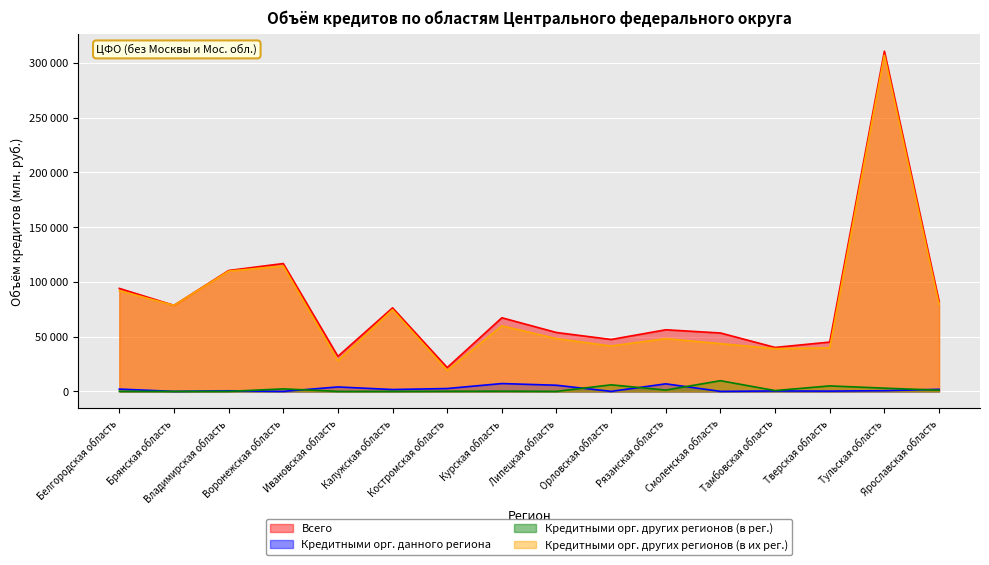

Reading left to right, extract all data points from this chart.

Всего: Белгородская область=94096	Брянская область=78614	Владимирская область=110446	Воронежская область=116819	Ивановская область=32019	Калужская область=76332	Костромская область=21772	Курская область=67267	Липецкая область=53786	Орловская область=47452	Рязанская область=56291	Смоленская область=53363	Тамбовская область=40155	Тверская область=45047	Тульская область=310810	Ярославская область=82433
Кредитными орг. данного региона: Белгородская область=2080	Брянская область=0	Владимирская область=532	Воронежская область=0	Ивановская область=4048	Калужская область=1690	Костромская область=2604	Курская область=7155	Липецкая область=5602	Орловская область=0	Рязанская область=6893	Смоленская область=0	Тамбовская область=374	Тверская область=242	Тульская область=625	Ярославская область=1891
Кредитными орг. других регионов (в рег.): Белгородская область=38	Брянская область=0	Владимирская область=0	Воронежская область=2271	Ивановская область=0	Калужская область=0	Костромская область=115	Курская область=225	Липецкая область=21	Орловская область=5982	Рязанская область=1190	Смоленская область=9763	Тамбовская область=725	Тверская область=5001	Тульская область=2950	Ярославская область=1075
Кредитными орг. других регионов (в их рег.): Белгородская область=91978	Брянская область=78614	Владимирская область=109914	Воронежская область=114548	Ивановская область=27971	Калужская область=74642	Костромская область=19053	Курская область=59887	Липецкая область=48162	Орловская область=41470	Рязанская область=48208	Смоленская область=43600	Тамбовская область=39057	Тверская область=39804	Тульская область=307235	Ярославская область=79468